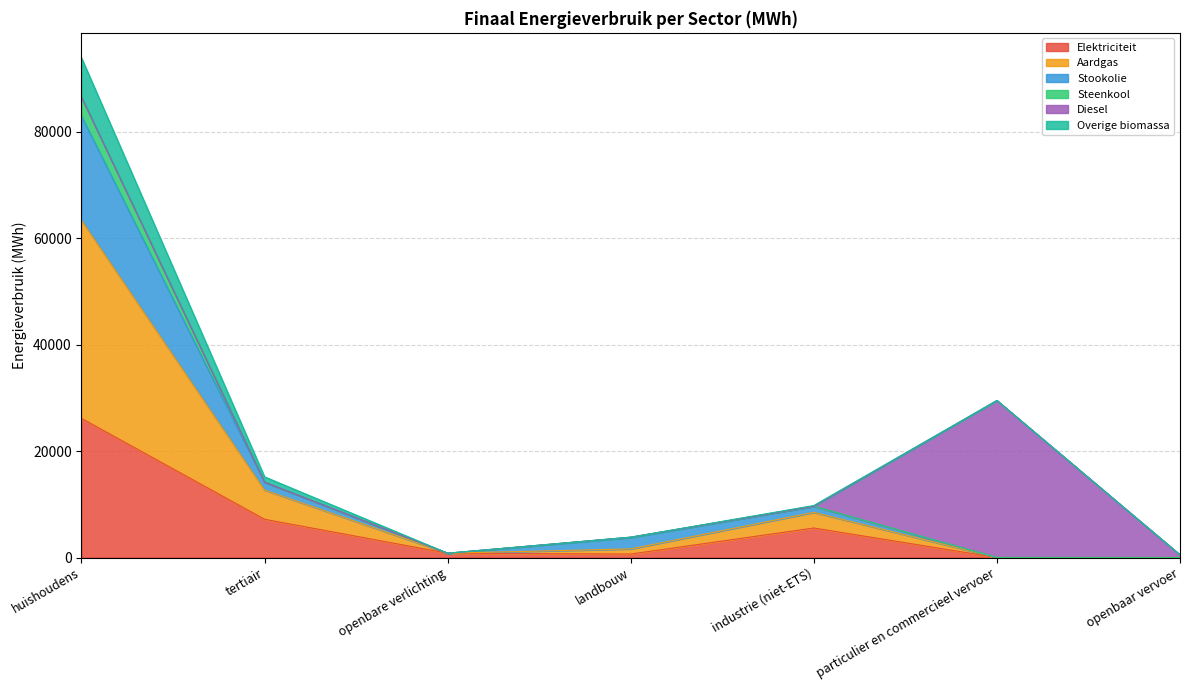

Which category has the highest value in the Elektriciteit series?

huishoudens